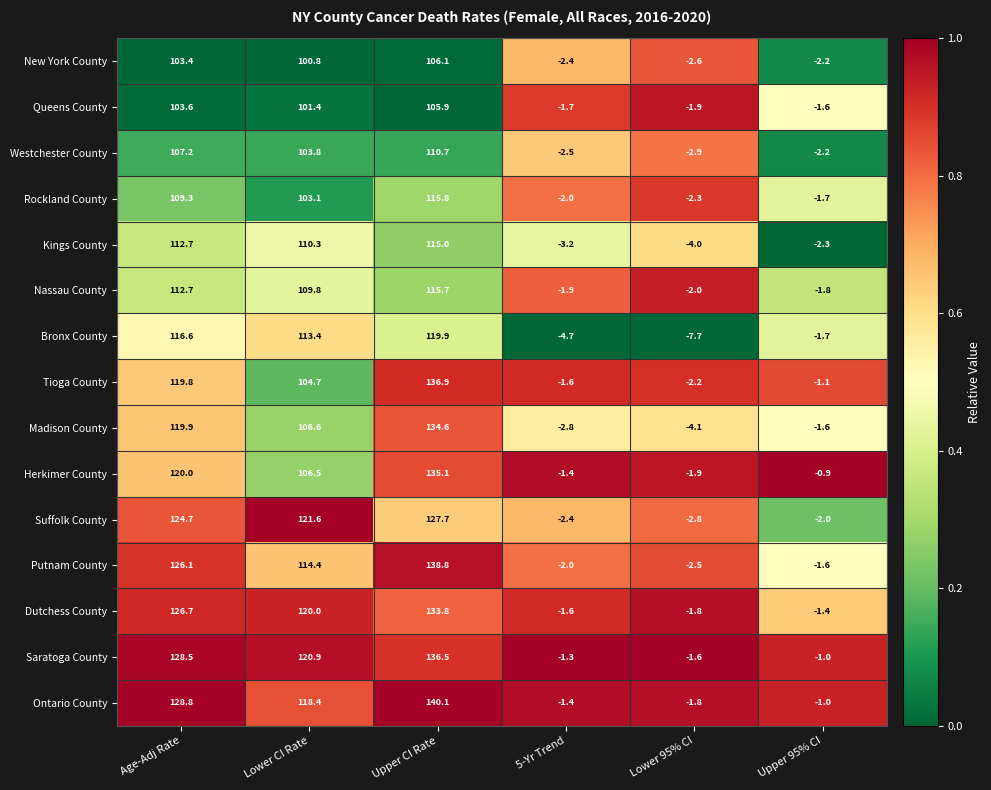

What is the smallest value displayed?

-7.7